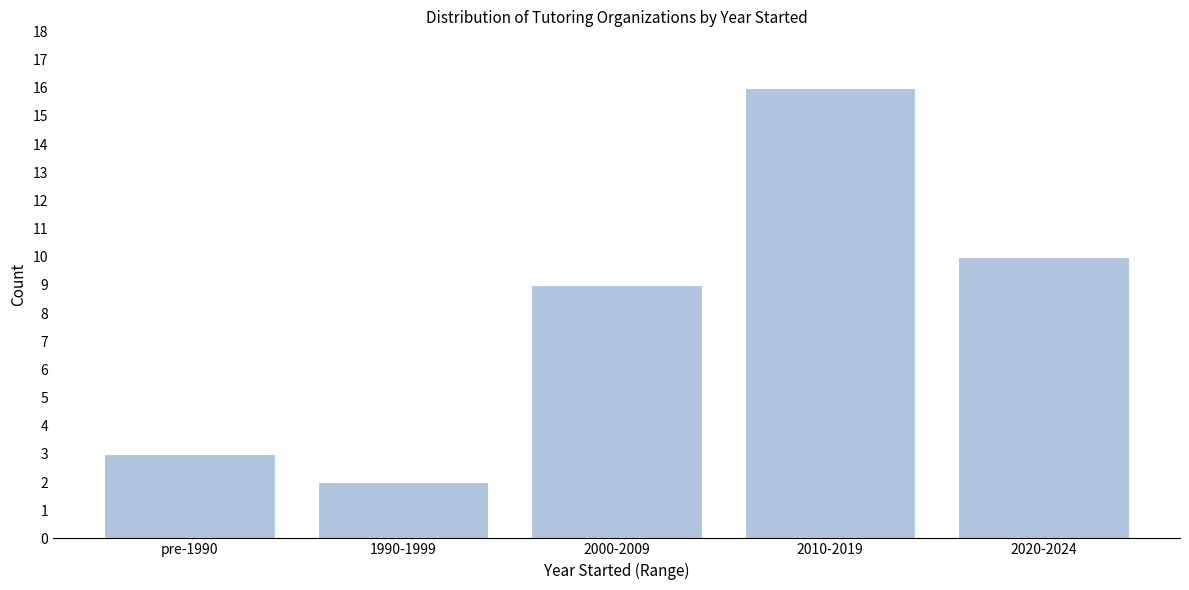

Reading right to left, extract all data points from this chart.

10	16	9	2	3